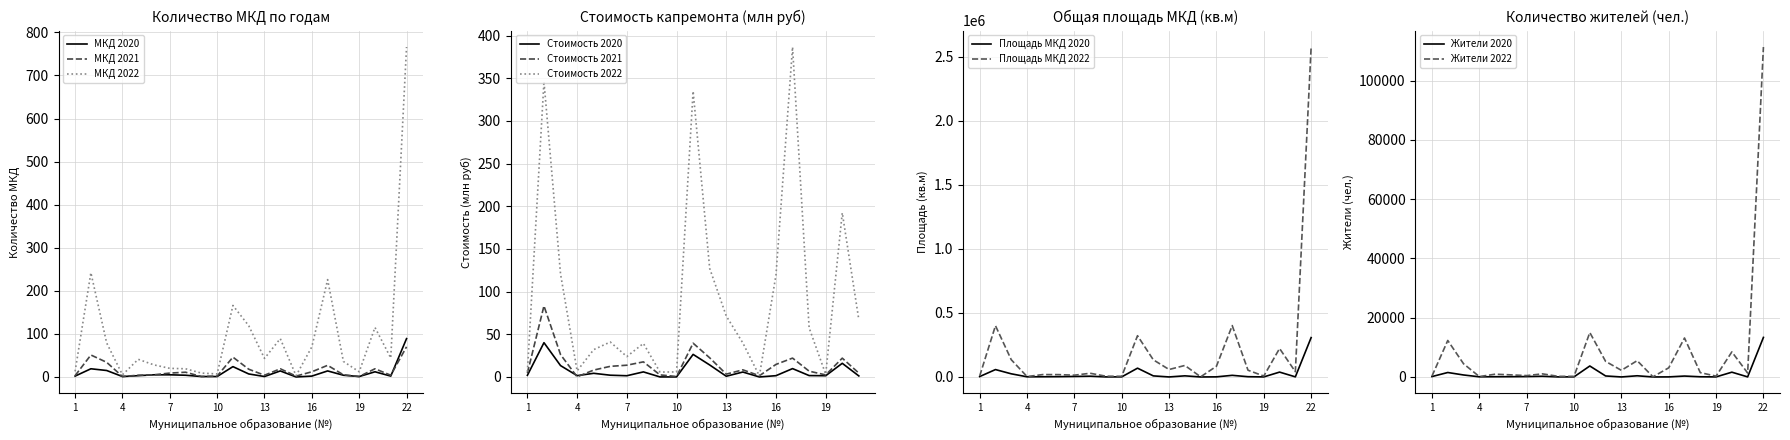

What is the greatest value displayed?

2574964.7